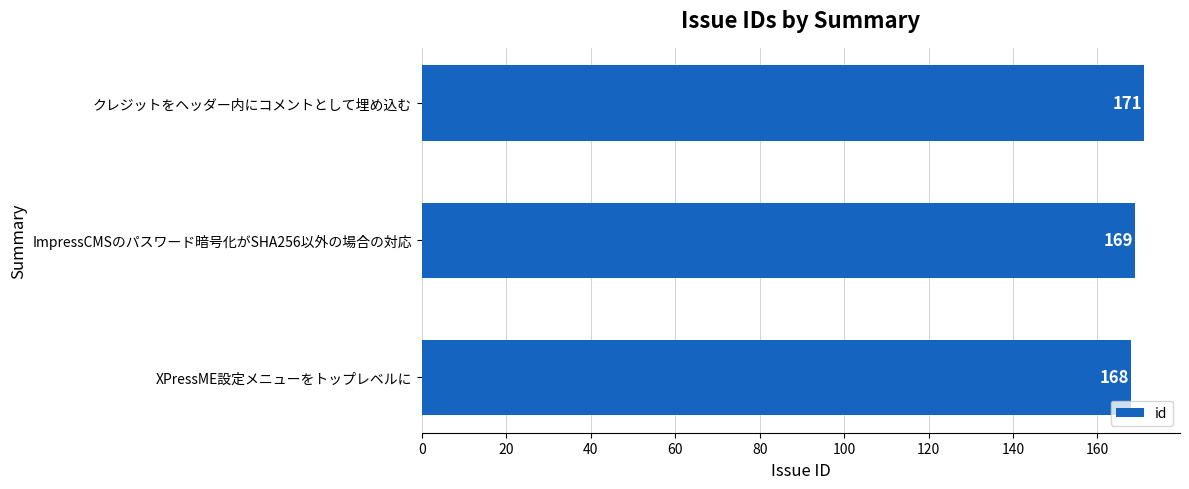

What is the average value?

169